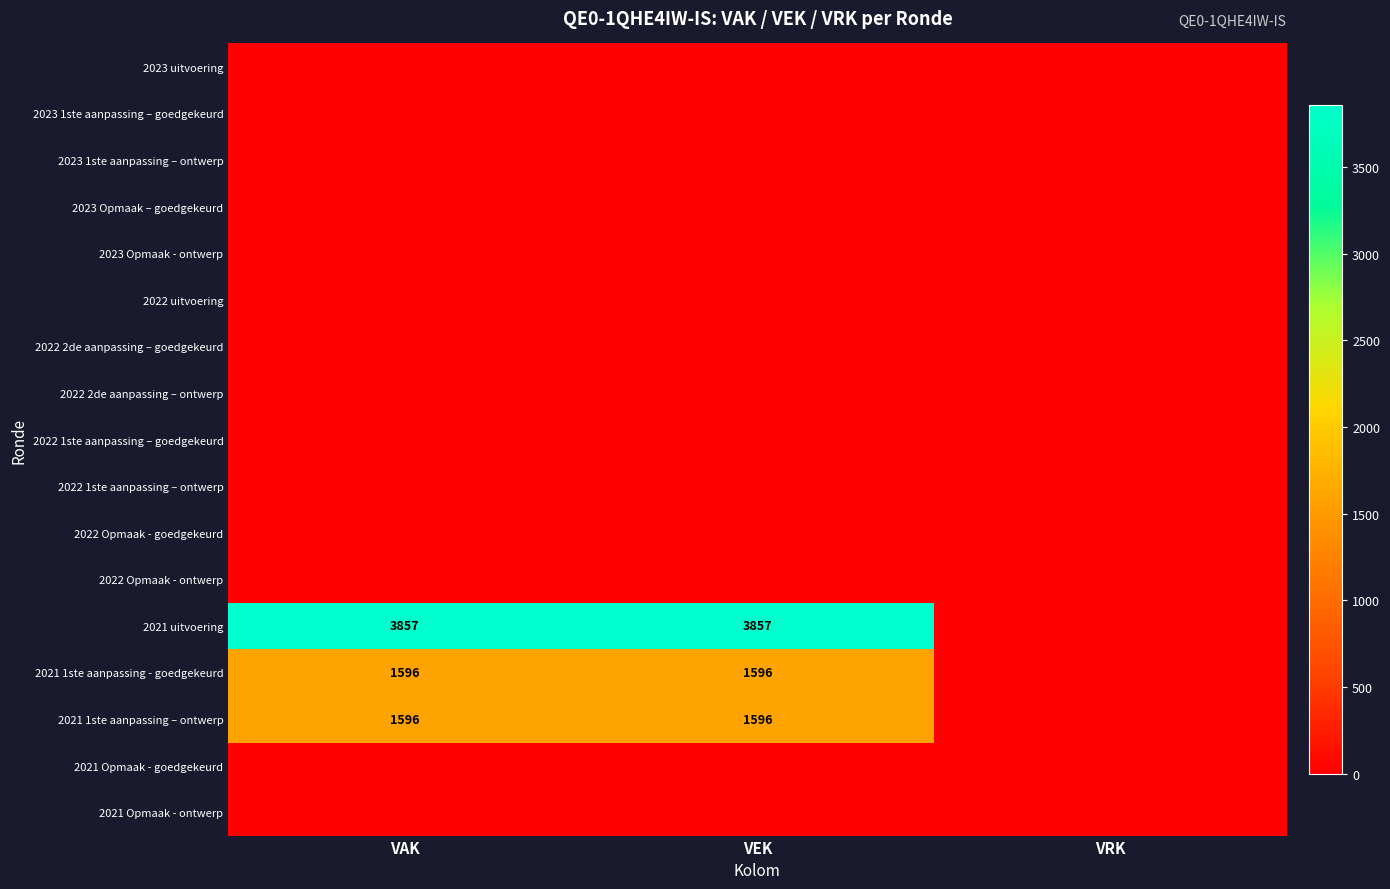

Is it true that 2021 uitvoering equals 2037 at VEK?

False